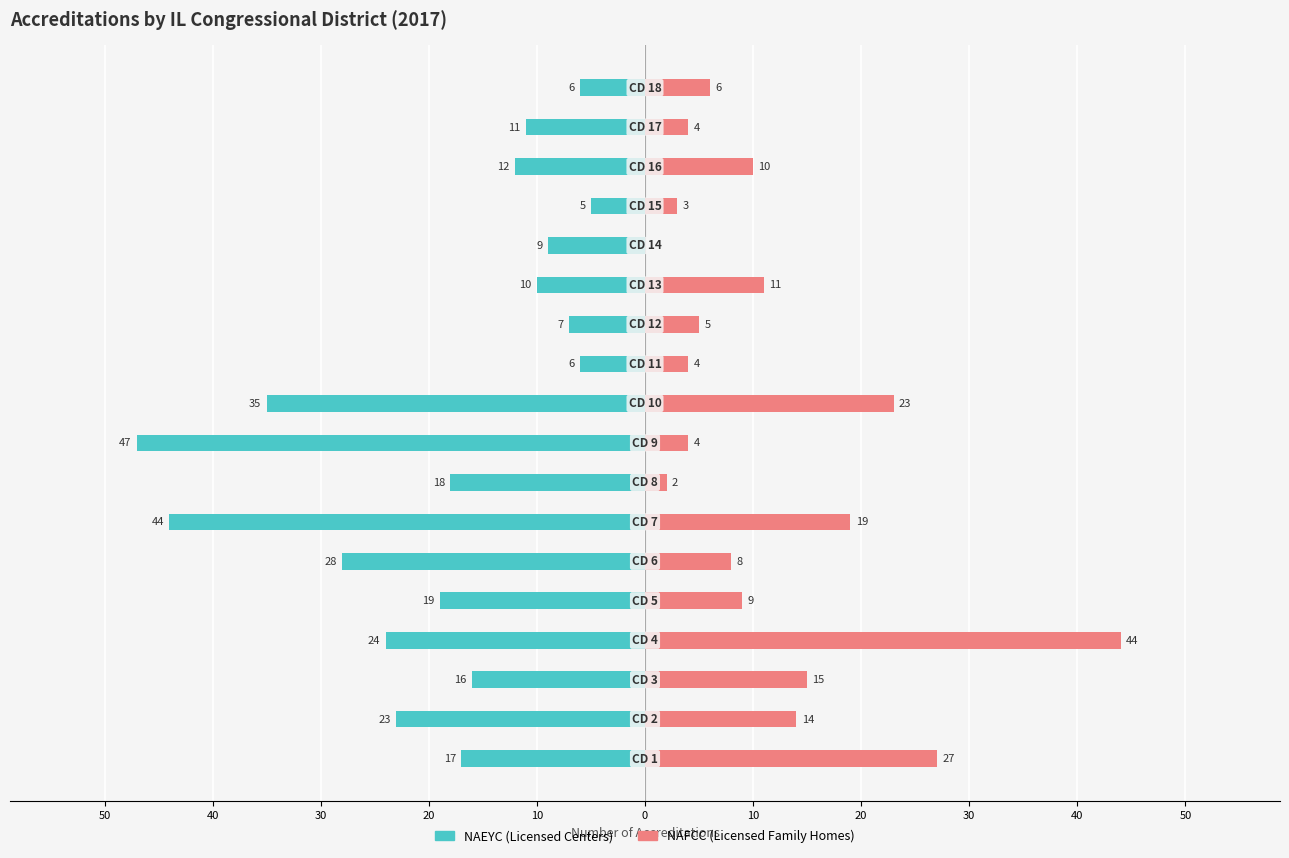

How many data points in NAFCC (Licensed Family Homes) are above 9?

8